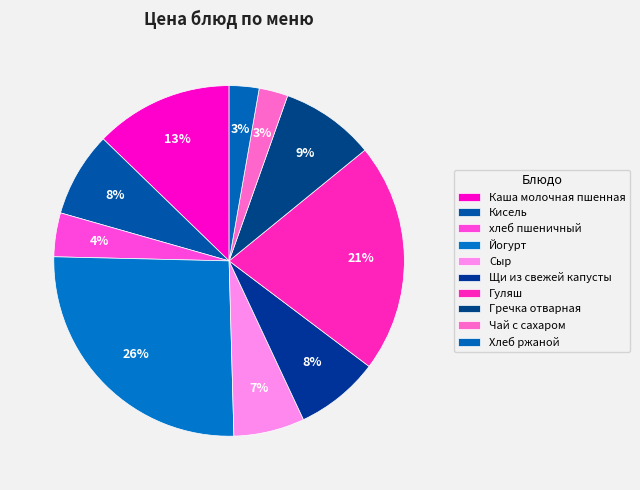

What is the total percentage of Щи из свежей капусты and Каша молочная пшенная?

20.5%